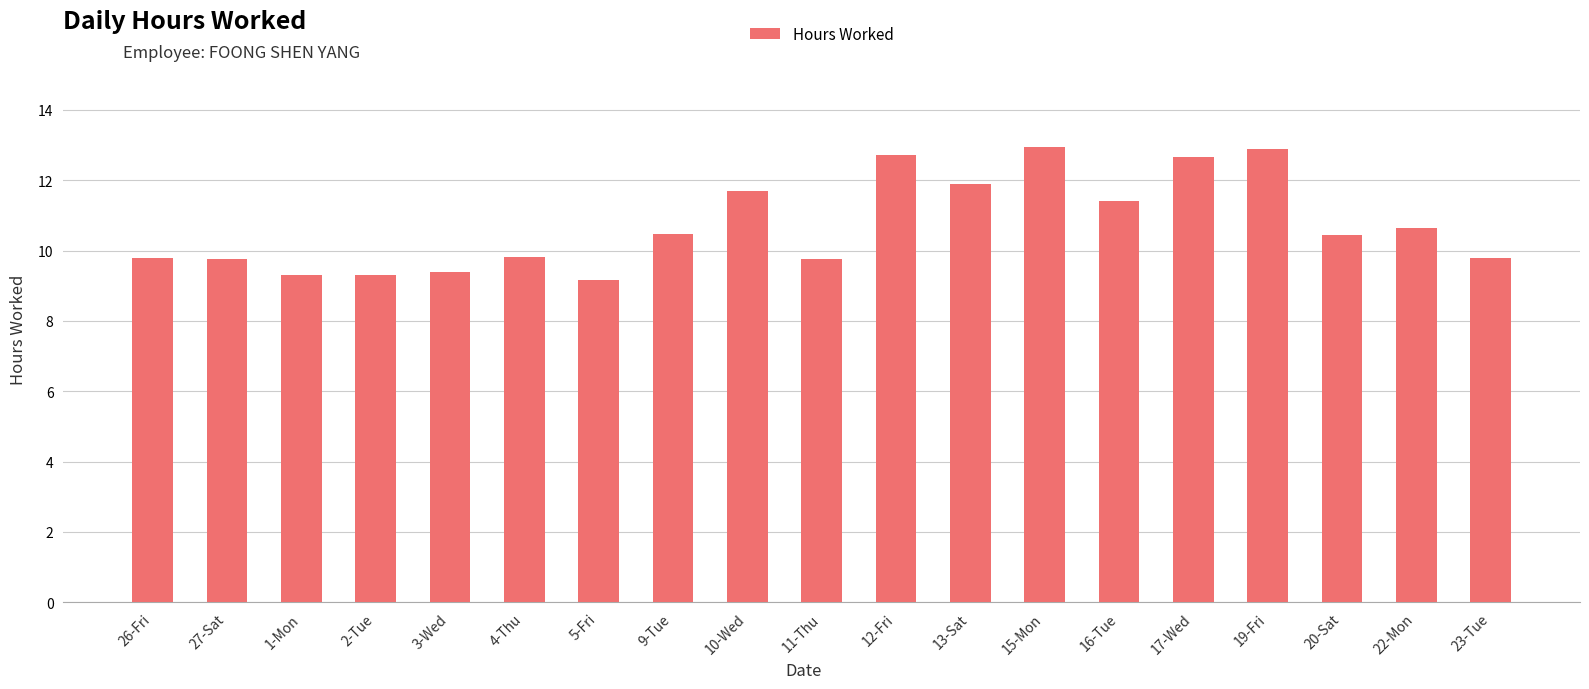

Which has a higher value, 3-Wed or 13-Sat?

13-Sat